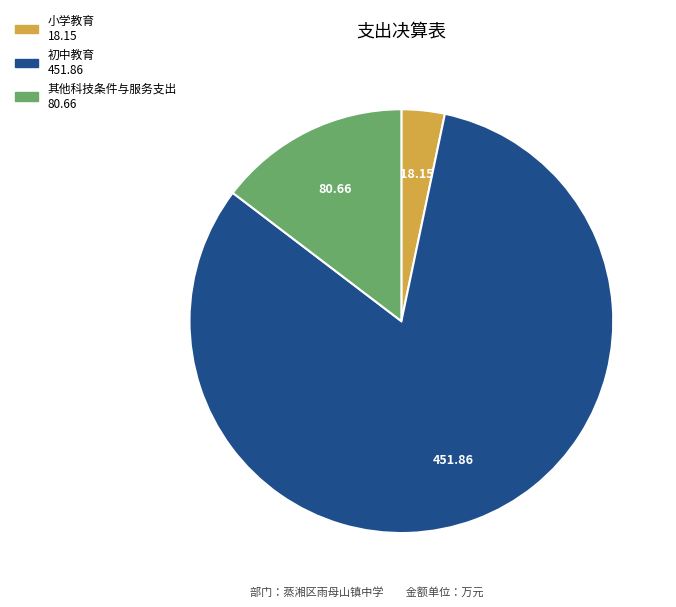

How many segments does this pie chart have?

3